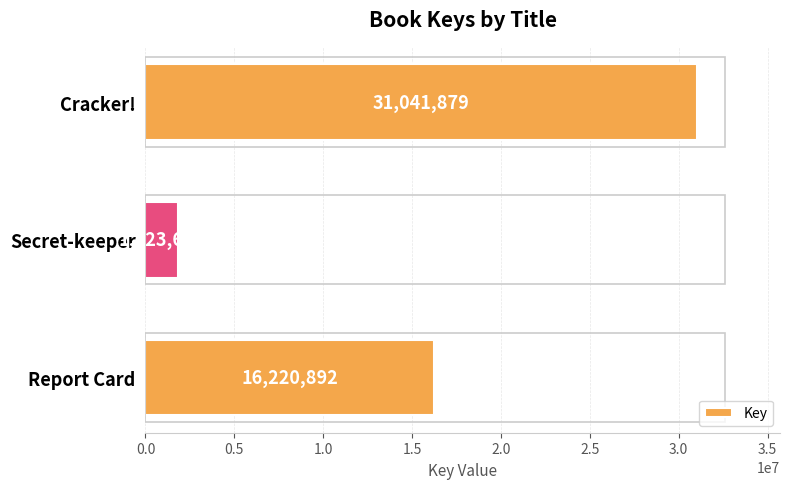

Where is the data nearest to the value 16432773?

Report Card